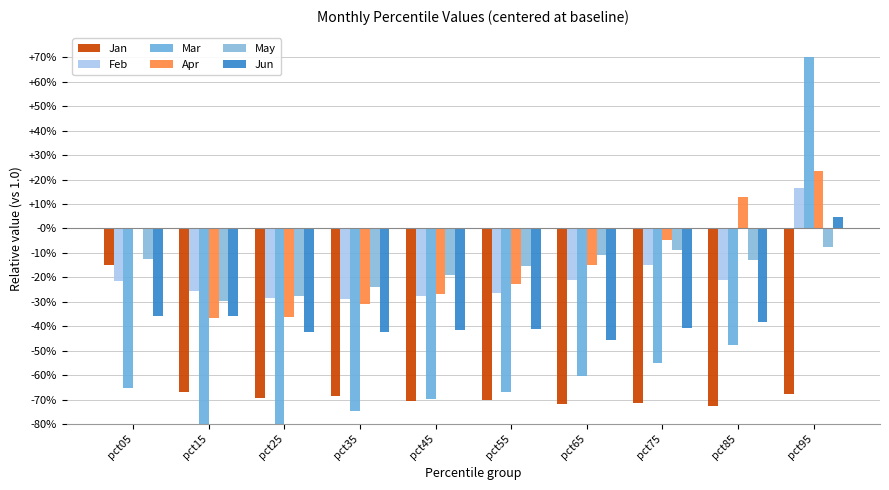

Are the bars grouped side by side (vs. stacked)?

Yes